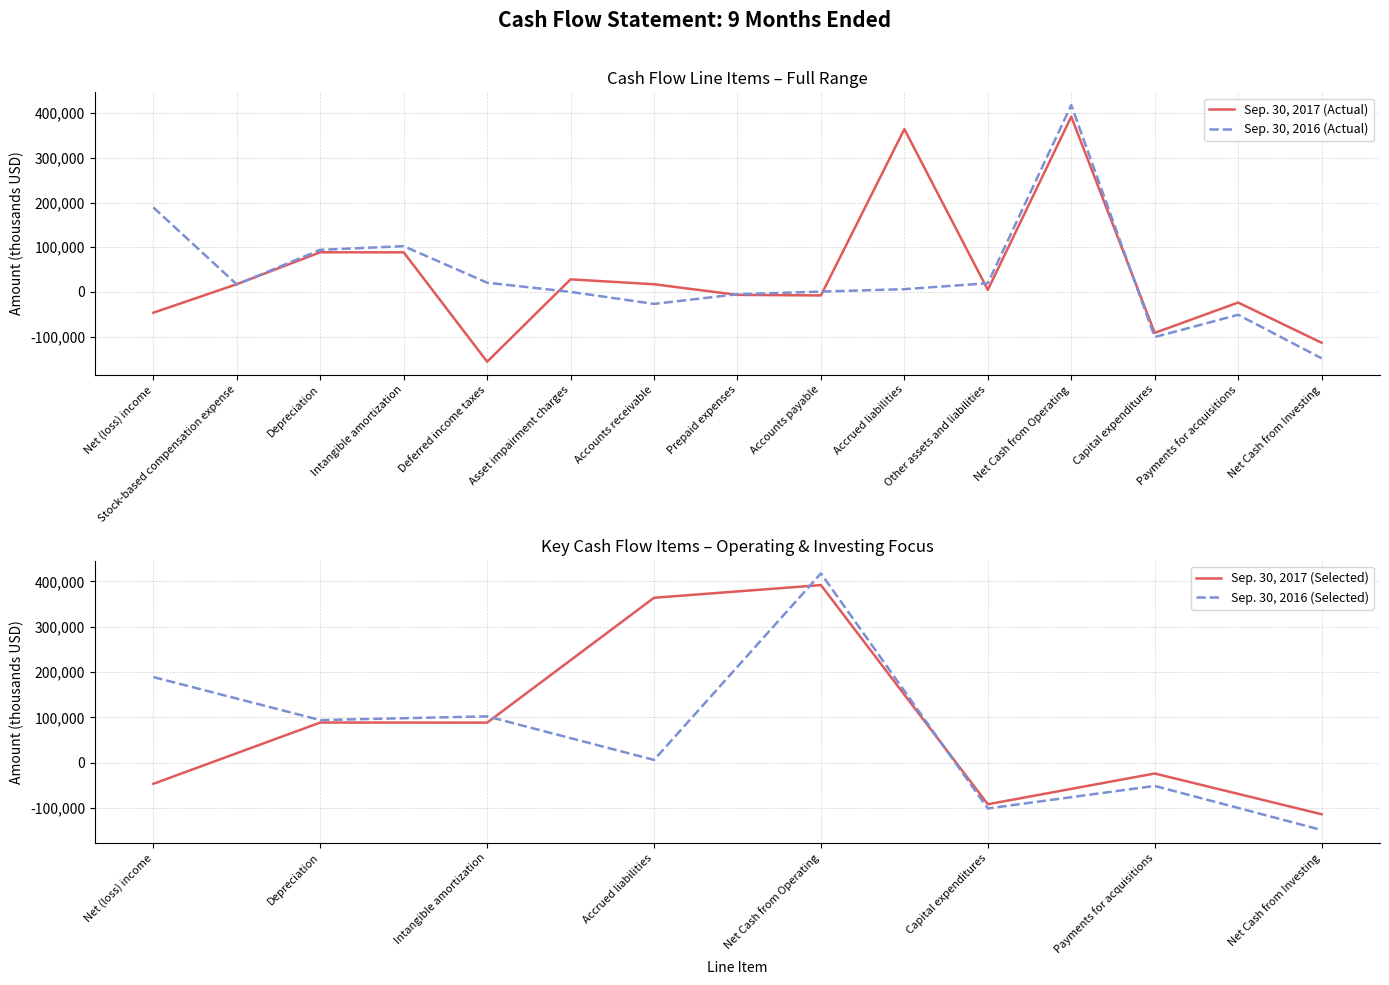

How many values in the Sep. 30, 2017 series exceed 4519?

7